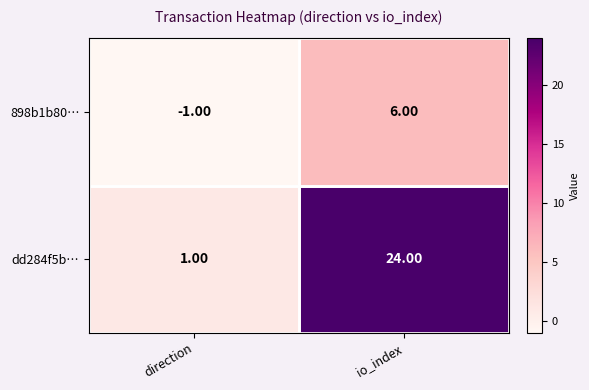

What is the maximum value shown in the chart?

24